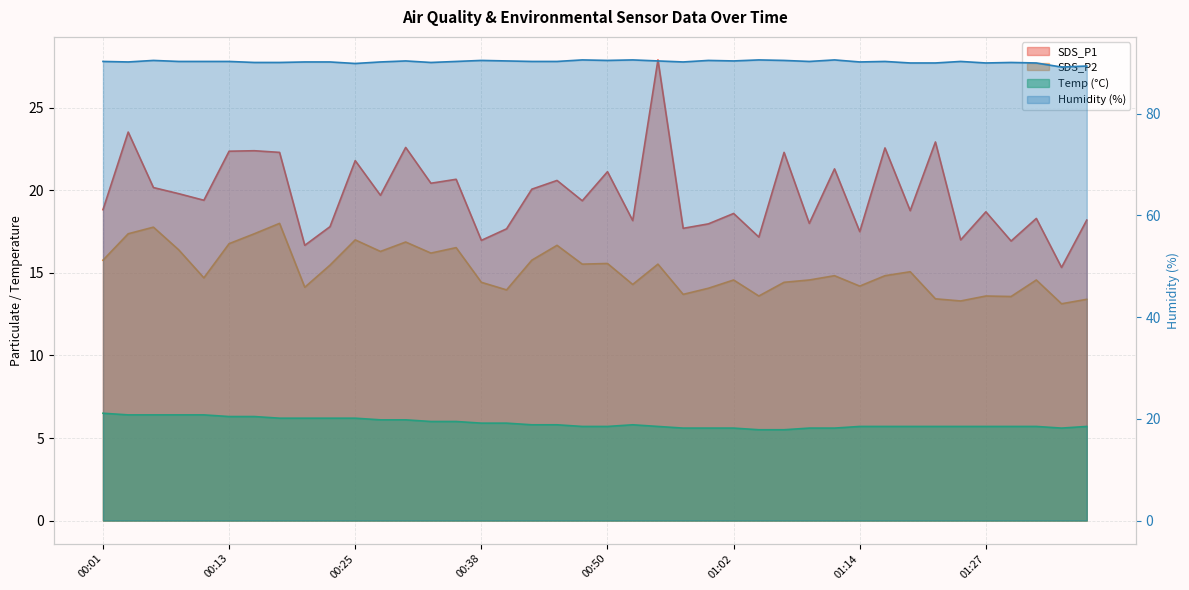

In SDS_P2, how many points are higher than both neighbors (excluding endpoints)?

13